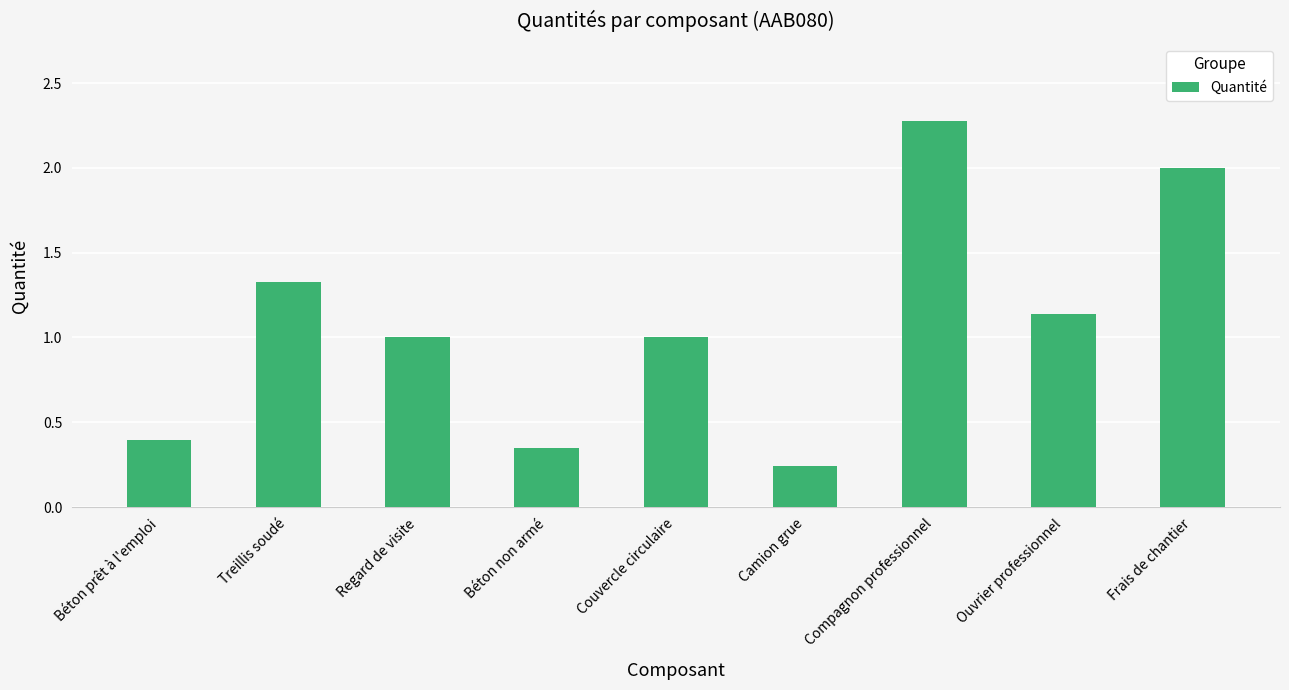

What is the difference between the maximum and minimum values?

2.0